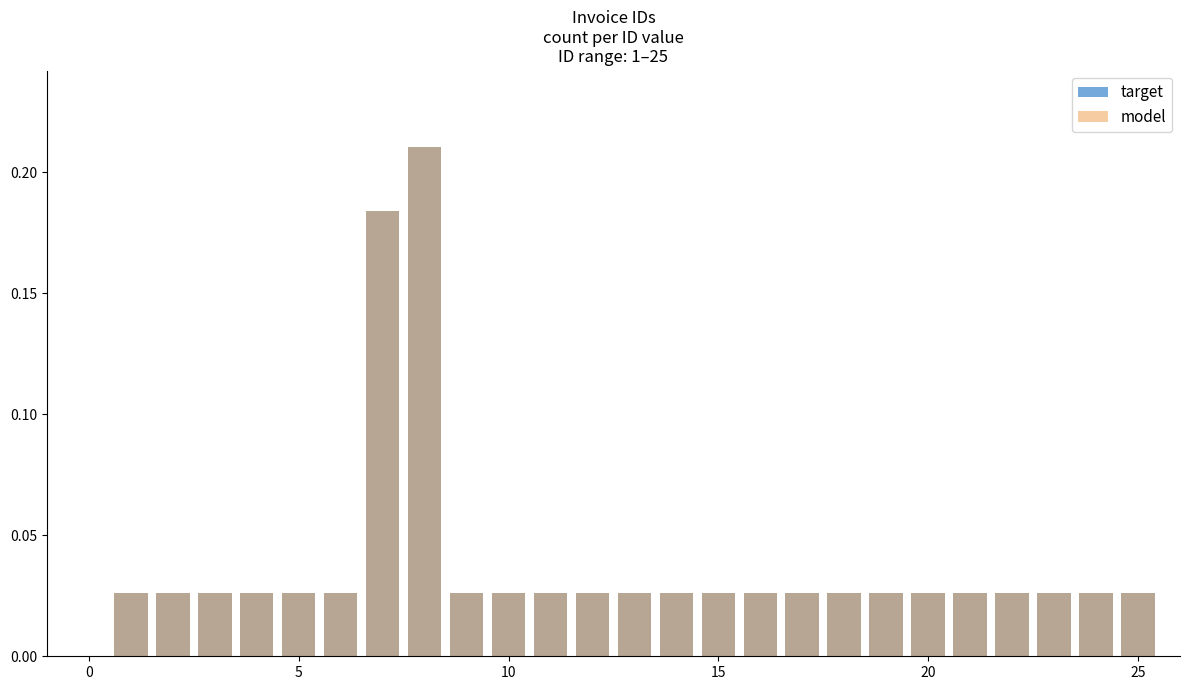

The target series shows 0.3 at 30. True or false?

False